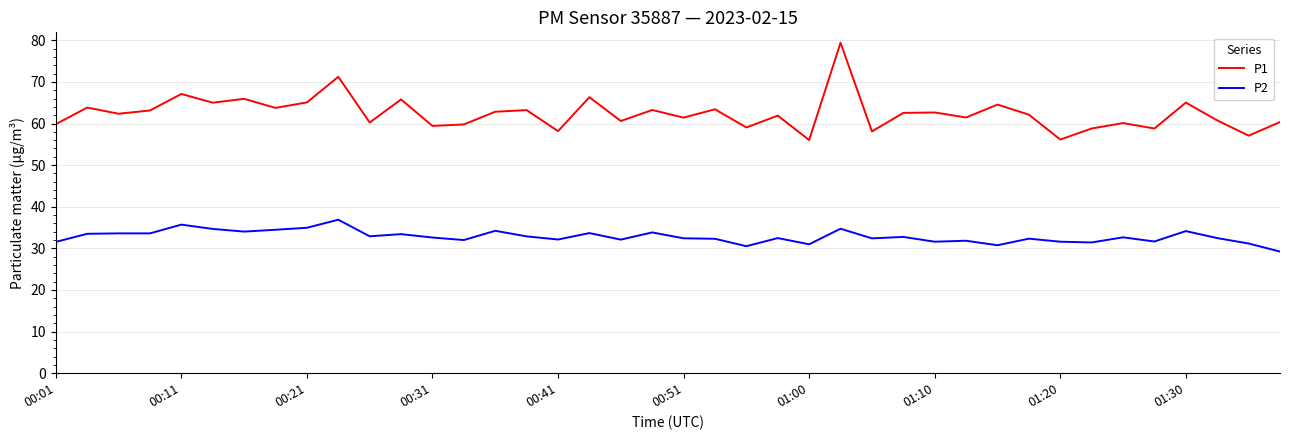

Which series has the largest total across all categories?

P1